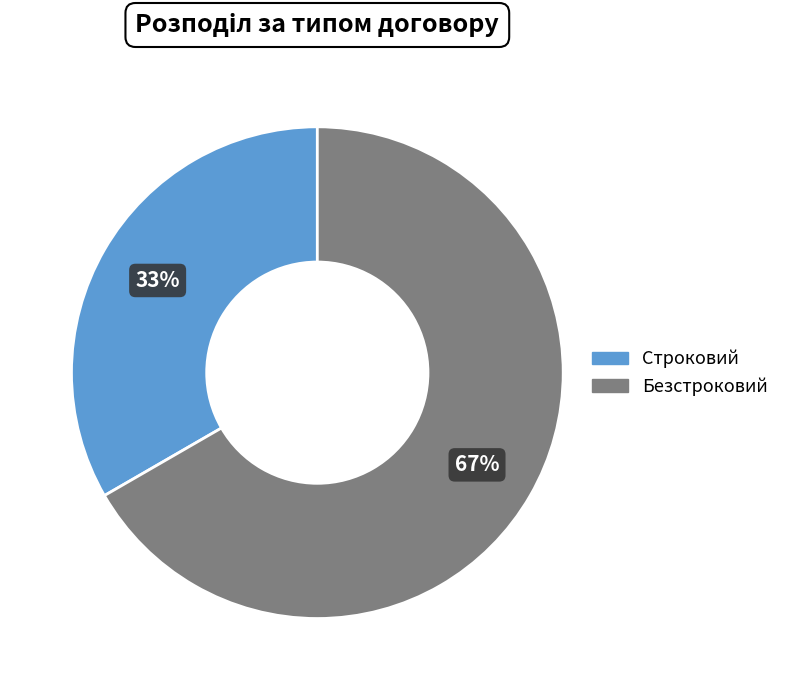

Combined, do Строковий and Безстроковий account for over 50%?

Yes